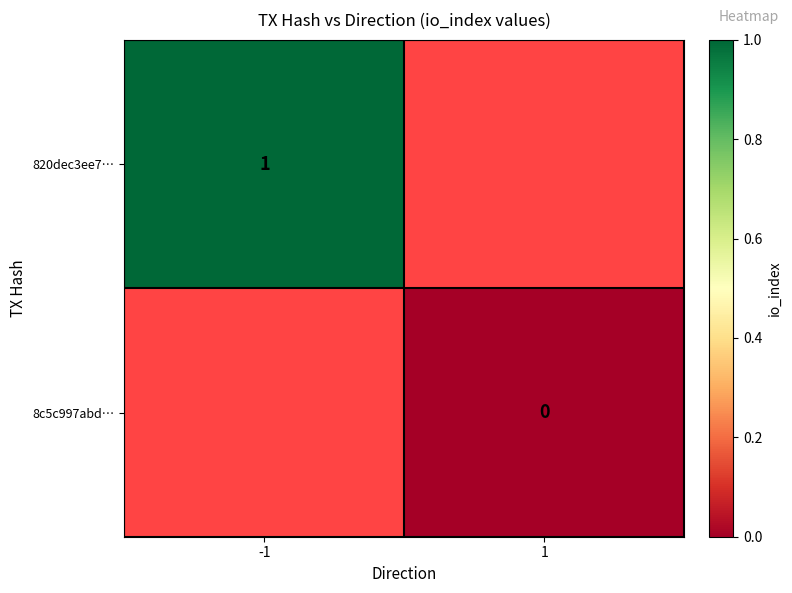

The 820dec3ee7… series shows 0 at -1. True or false?

False